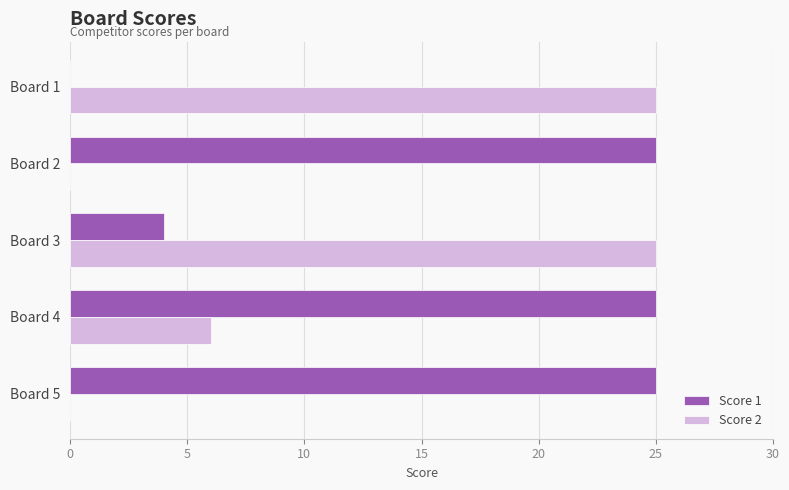

How many series are shown in this chart?

2